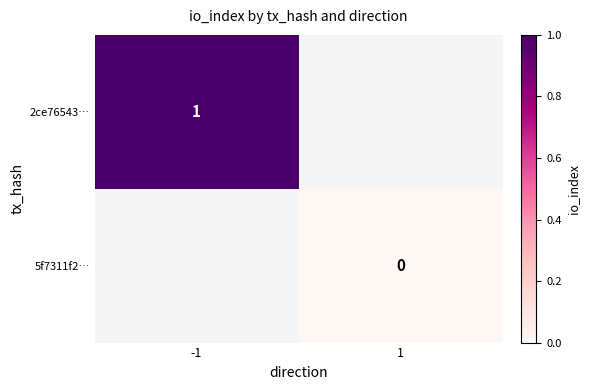

True or false: 2ce76543… has a value of 2 at -1.

False